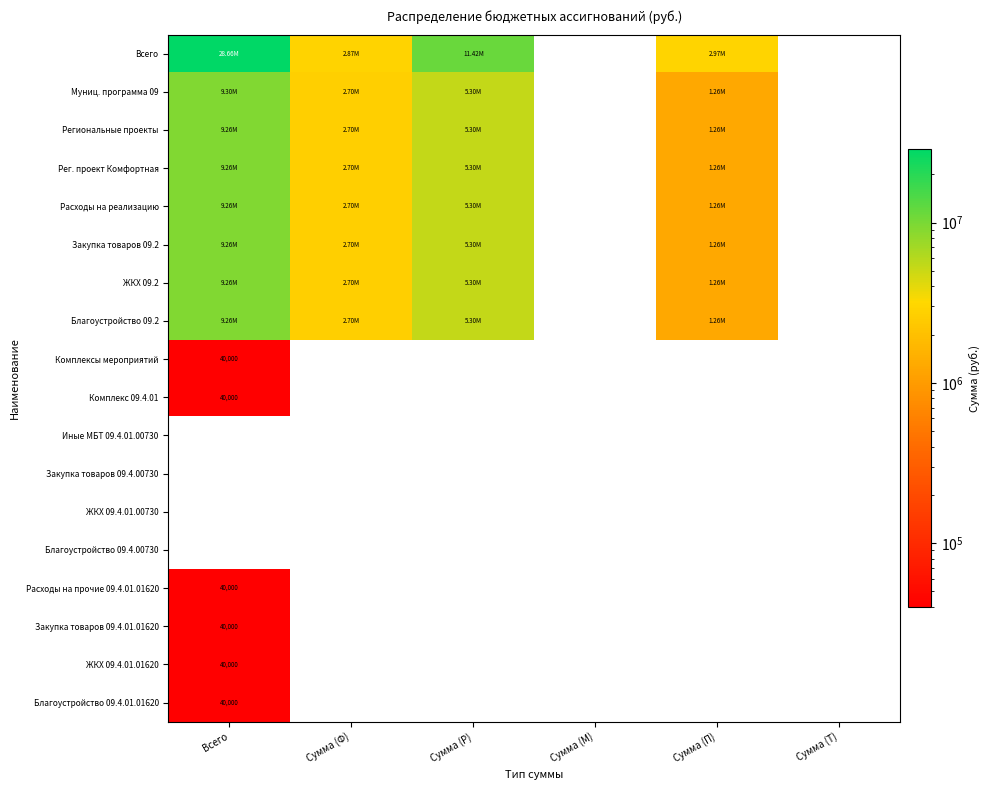

Which series changed the most between Сумма (Ф) and Сумма (М)?

Всего